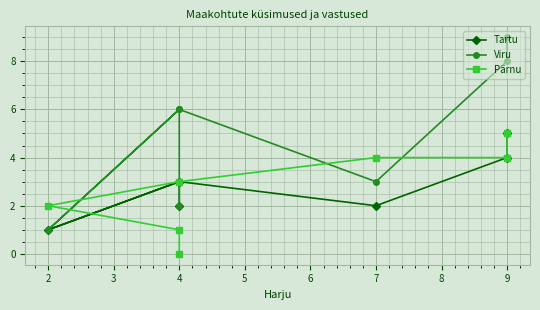

How many data points does each series have?

7